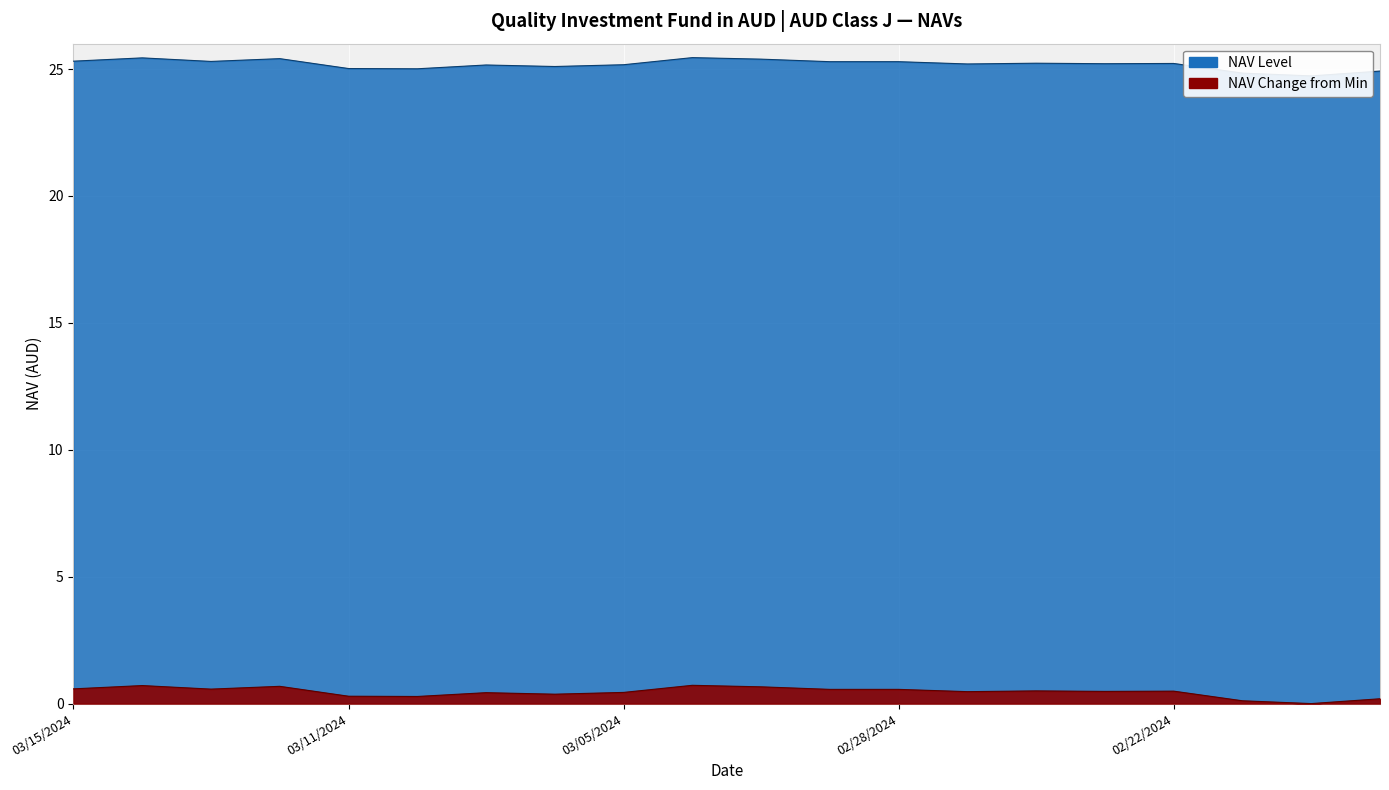

List the labels in order of value, smallest first.

02/20/2024, 02/21/2024, 02/16/2024, 03/08/2024, 03/11/2024, 03/06/2024, 03/07/2024, 03/05/2024, 02/27/2024, 02/23/2024, 02/22/2024, 02/26/2024, 02/29/2024, 02/28/2024, 03/13/2024, 03/15/2024, 03/01/2024, 03/12/2024, 03/14/2024, 03/04/2024